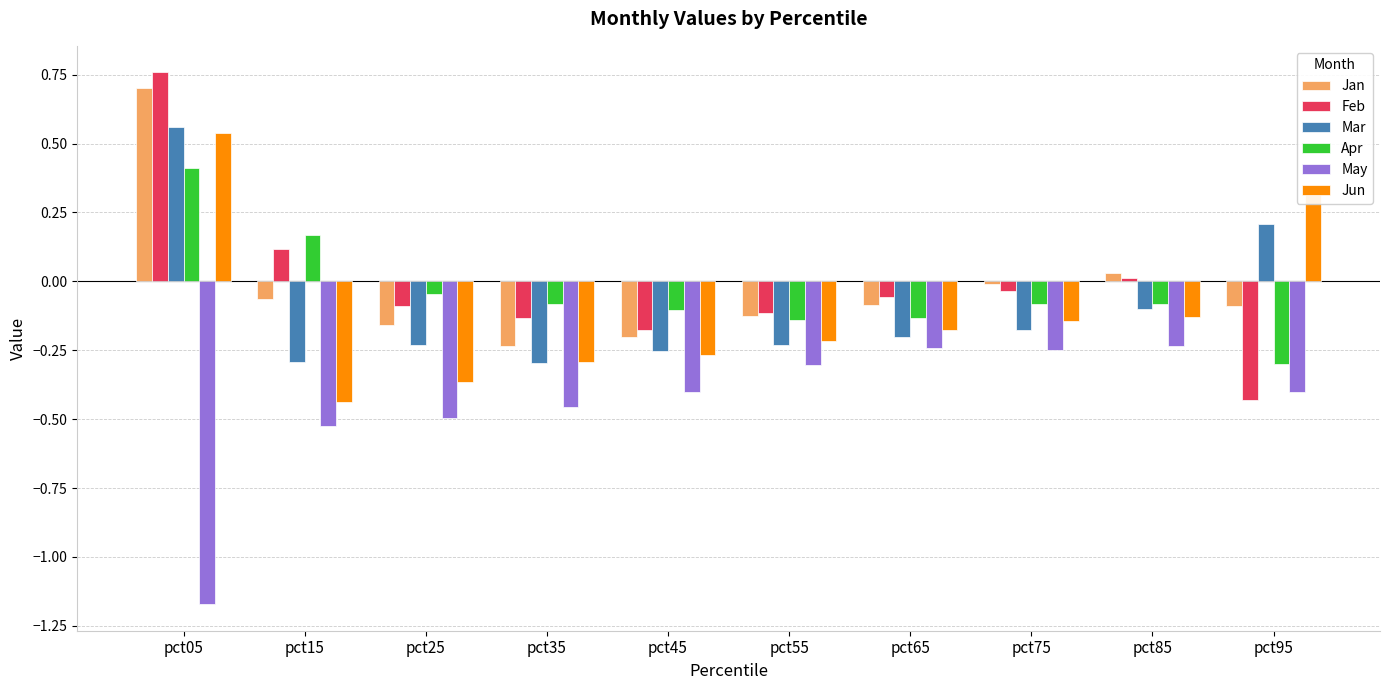

Does the chart contain stacked bars?

No